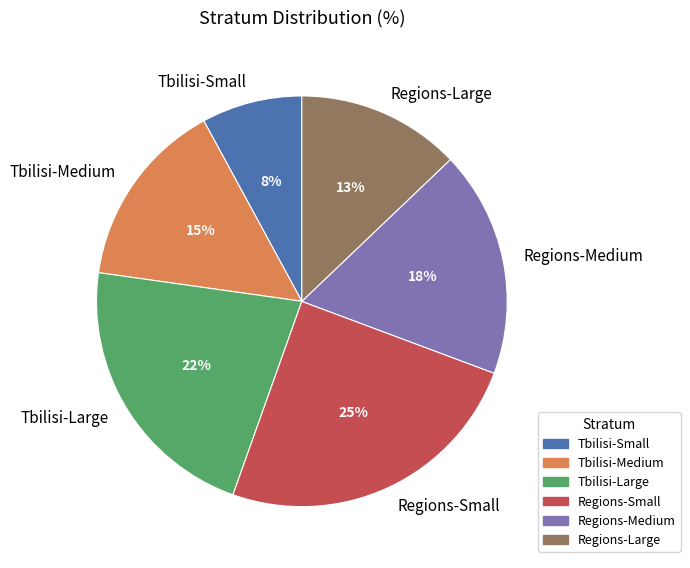

To the nearest percent, what percentage of the pie is Regions-Medium?

18%